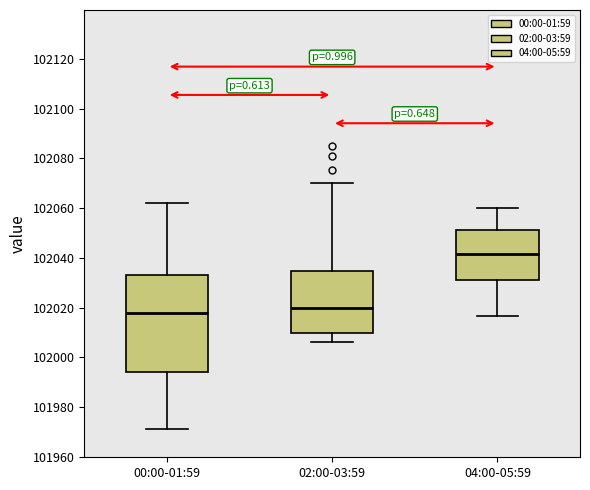

Reading left to right, read every box against the y-axis: the position of its median line, the range the box covers, and the ends of its whiskers. The values are not printed on the chart, so give them approximately, as read against the axis.

00:00-01:59: median 102018, box 101994 to 102032, whiskers 101972 to 102062
02:00-03:59: median 102020, box 102010 to 102034, whiskers 102006 to 102070
04:00-05:59: median 102042, box 102032 to 102052, whiskers 102016 to 102060